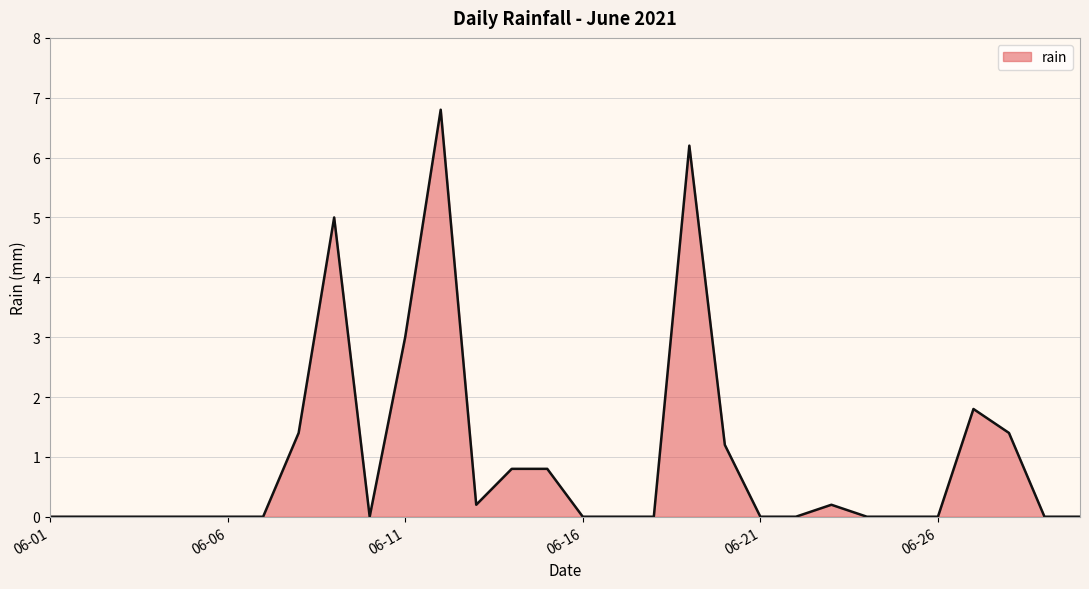

What is the average value?

1.0